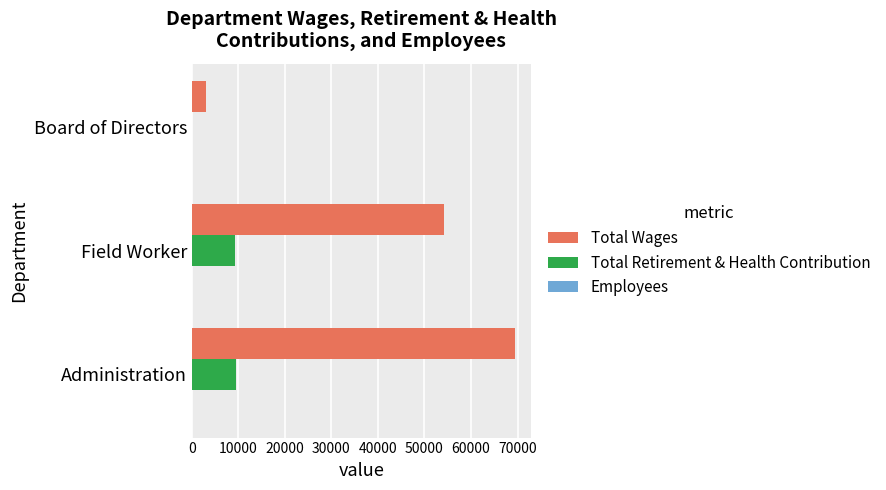

What is the sum of all Total Retirement & Health Contribution values?

18772